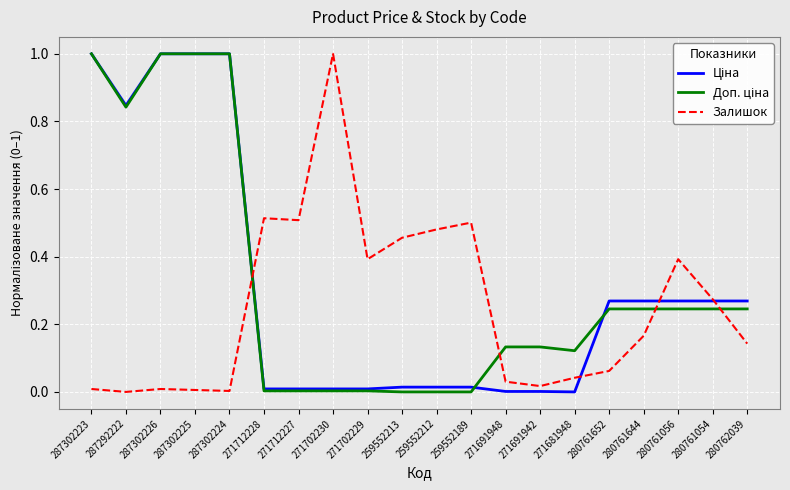

The Залишок series shows 0.0 at 287302225. True or false?

True